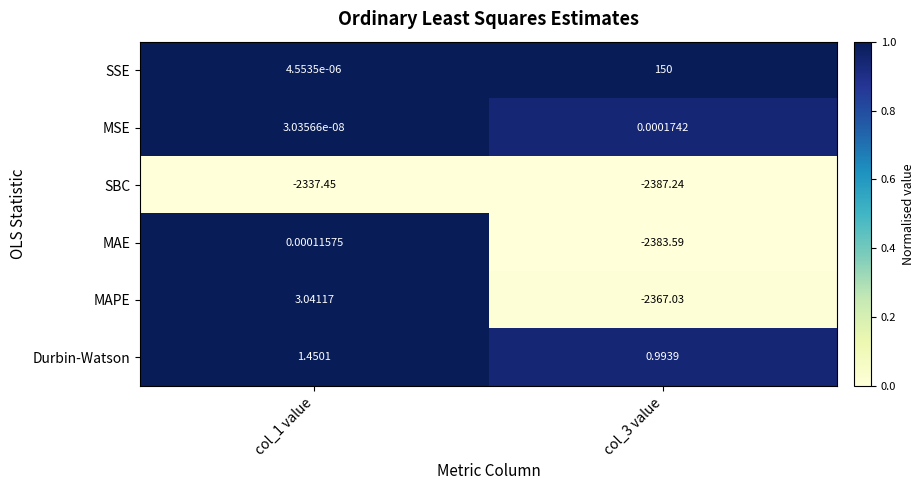

Which series has the widest spread of values?

MAE